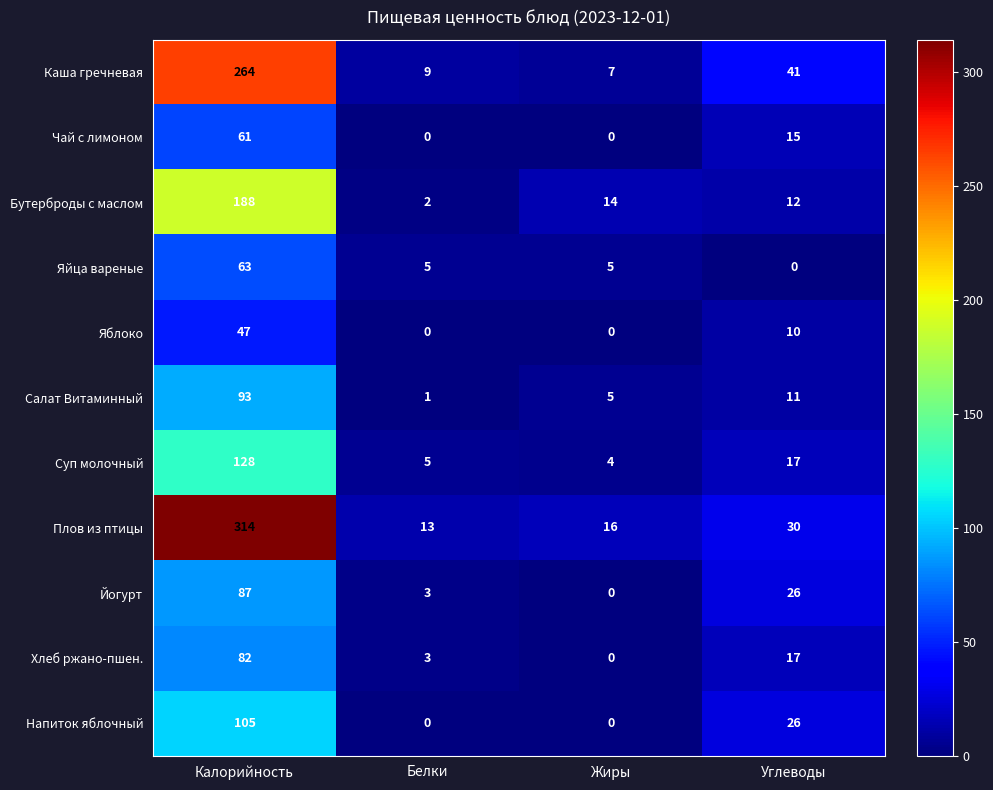

List the series in order of their peak value, highest first.

Плов из птицы, Каша гречневая, Бутерброды с маслом, Суп молочный, Напиток яблочный, Салат Витаминный, Йогурт, Хлеб ржано-пшен., Яйца вареные, Чай с лимоном, Яблоко